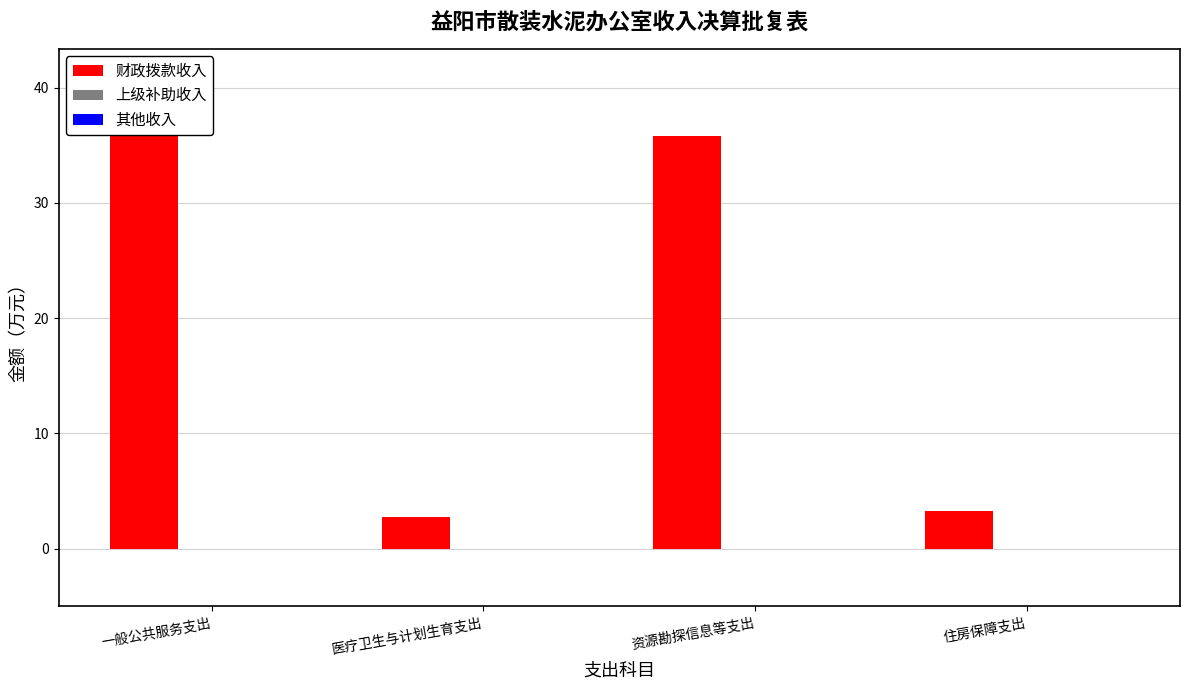

Rank the series at 资源勘探信息等支出 from lowest to highest value.

上级补助收入, 其他收入, 财政拨款收入